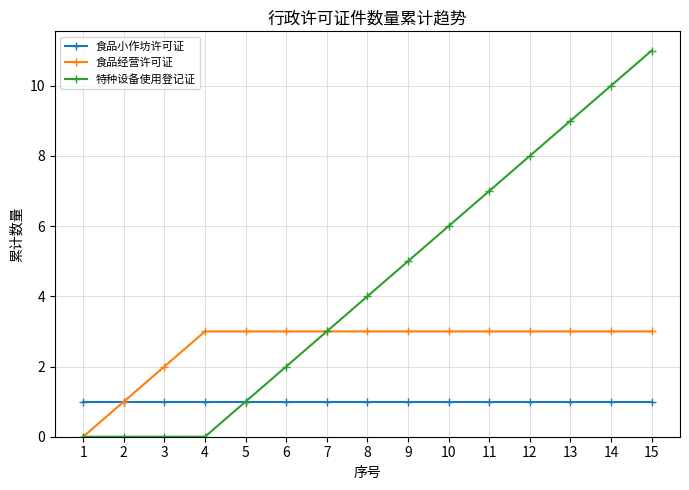

What is the spread (max minus min) of values at 11?

6